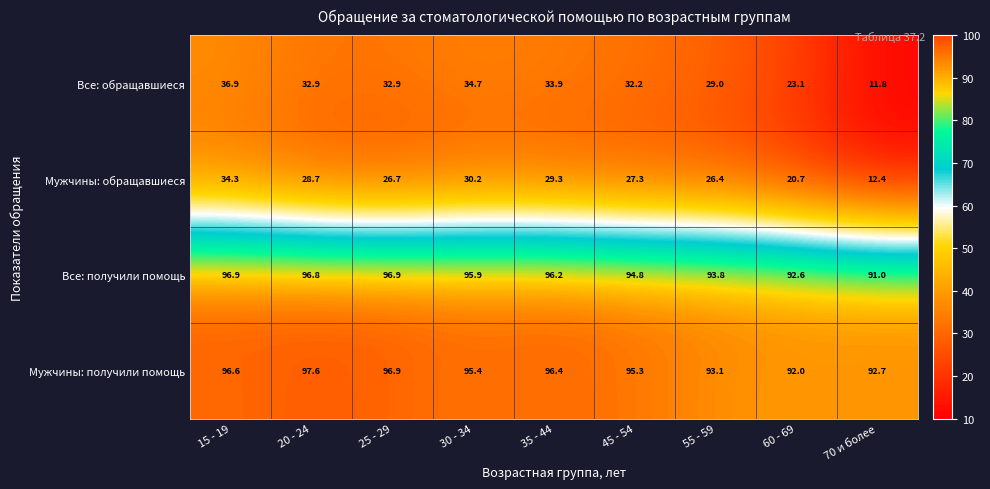

The Все: получили помощь series shows 93.8 at 55 - 59. True or false?

True